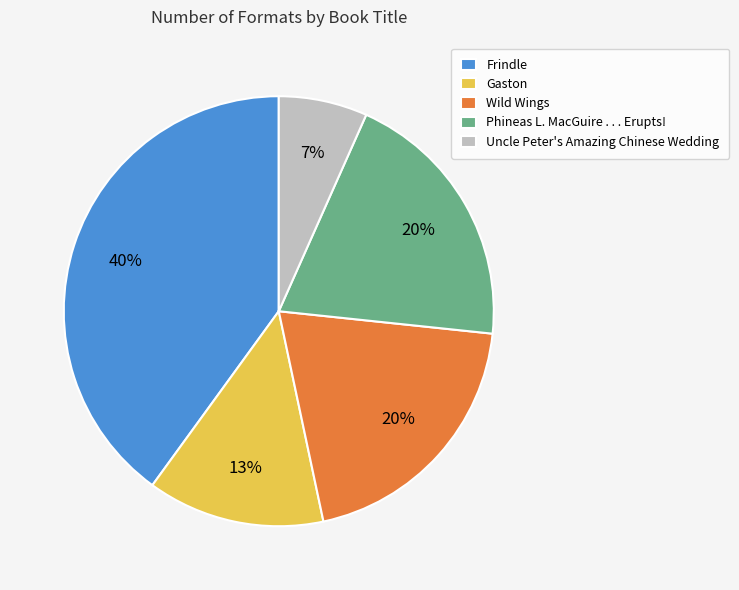

What is the smallest slice in the pie chart?

Uncle Peter's Amazing Chinese Wedding